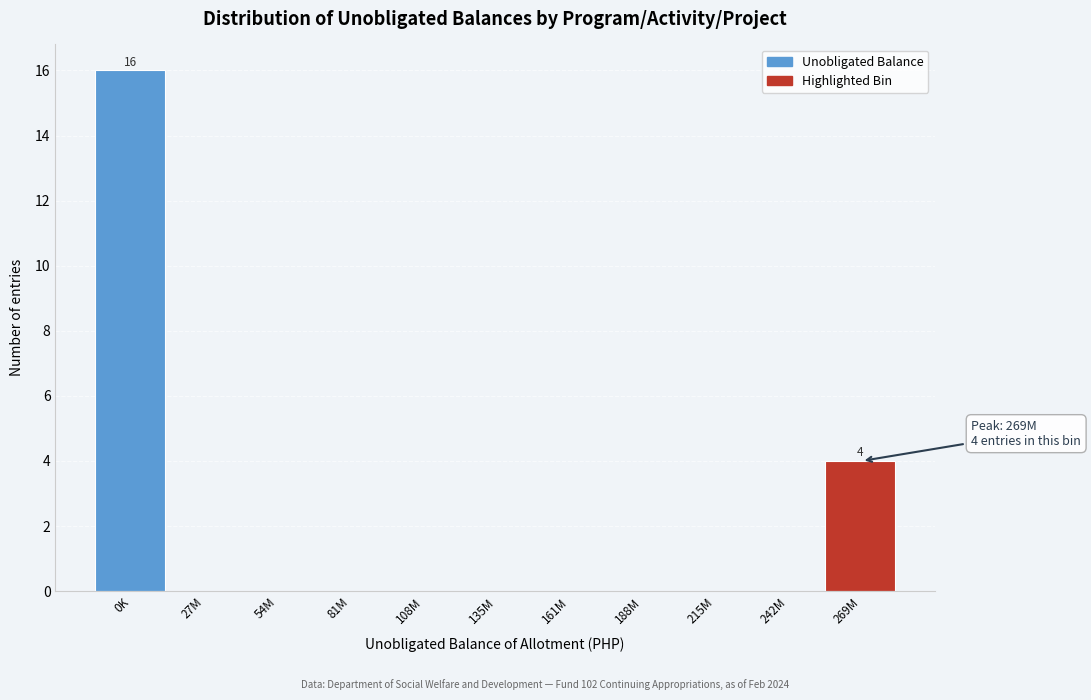

Reading right to left, what are all the values shown in this chart?

269M=4	242M=0	215M=0	188M=0	161M=0	135M=0	108M=0	81M=0	54M=0	27M=0	0K=16